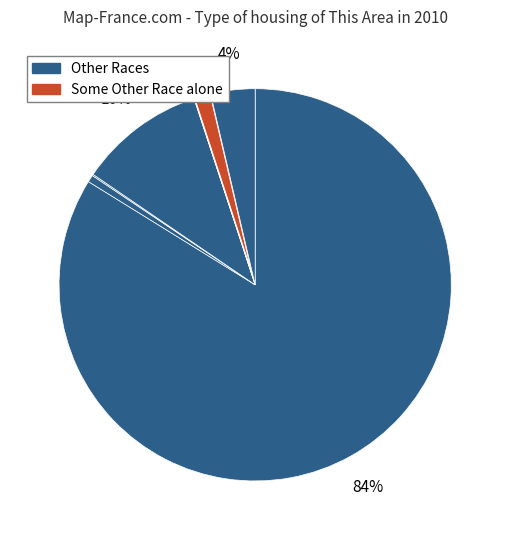

Count the number of slices in the pie.

7